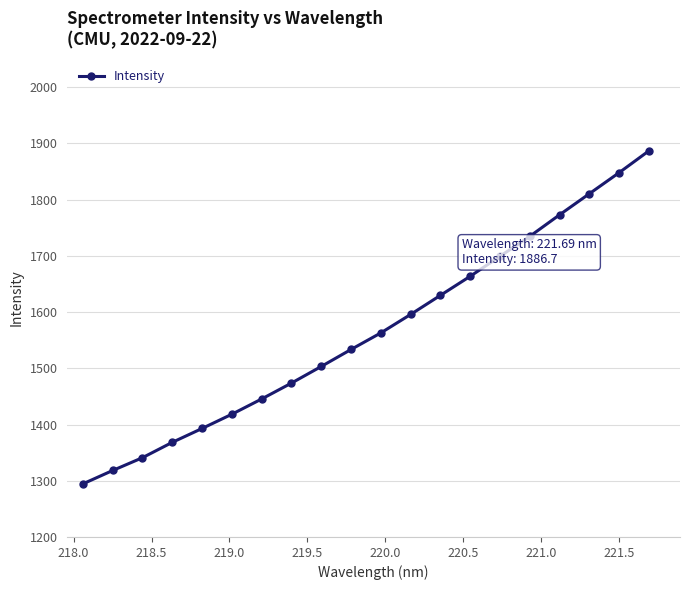

What is the difference between the second highest and second lowest values?

529.6